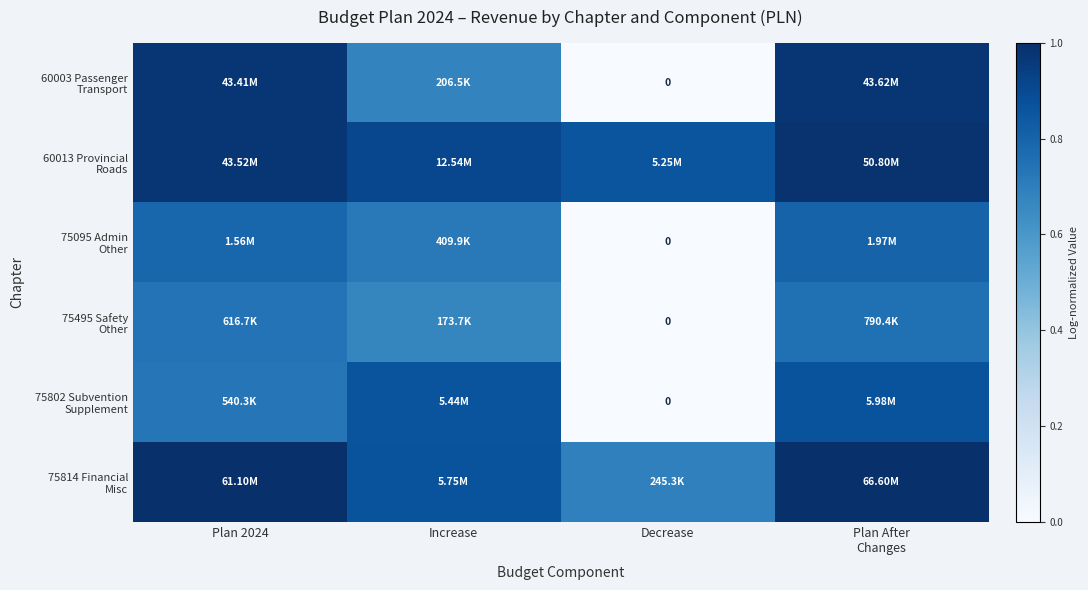

At which label does 75814 Financial Misc reach its peak?

Plan After Changes